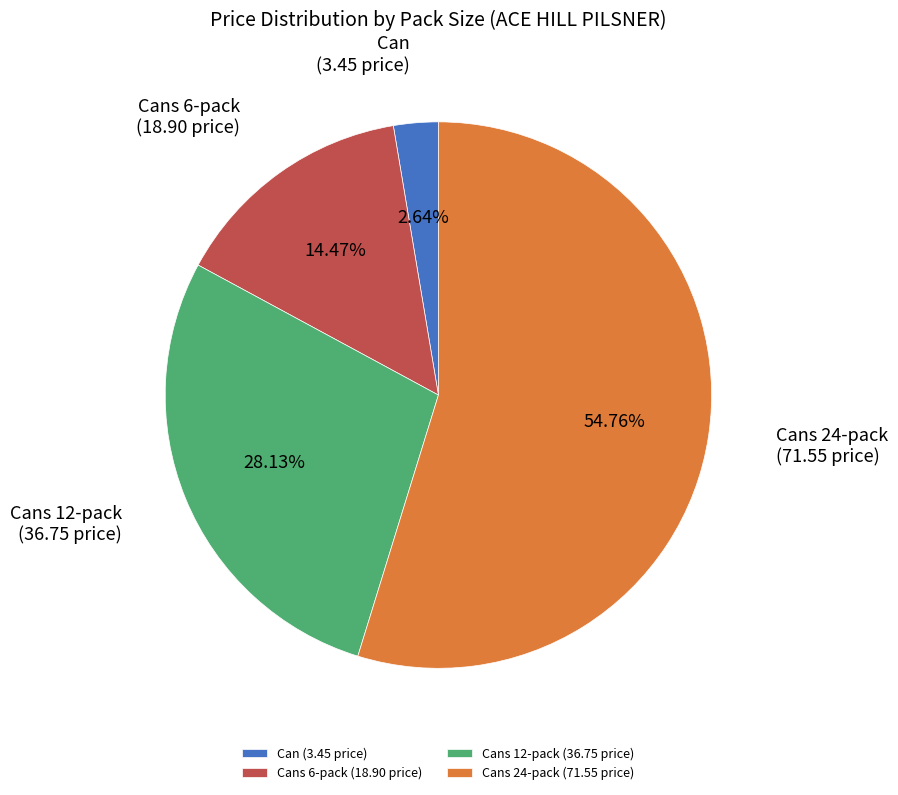

How many segments does this pie chart have?

4